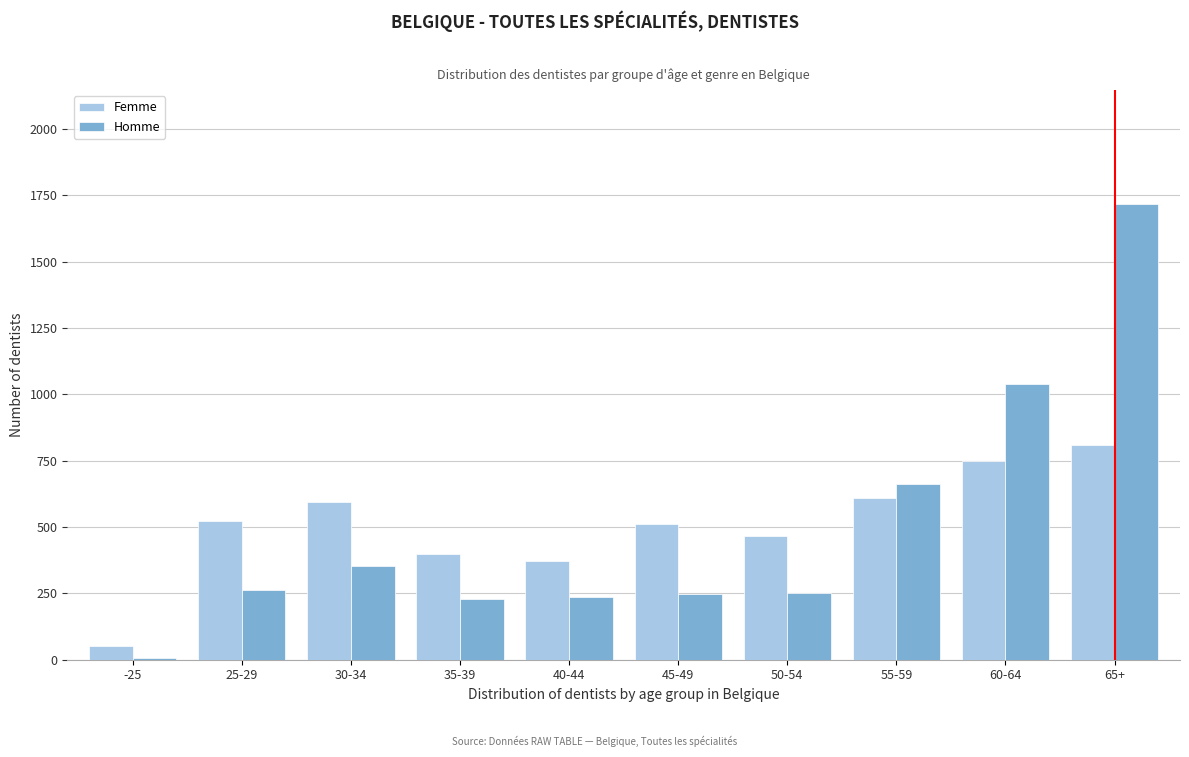

What is the sum of all Femme values?

5086